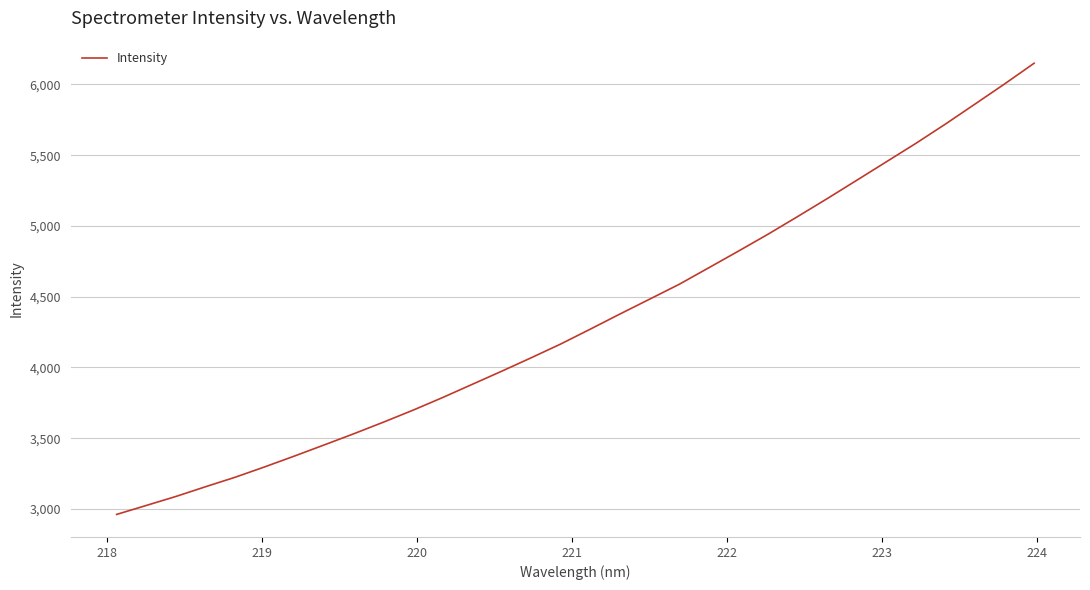

What is the maximum value shown in the chart?

6149.9